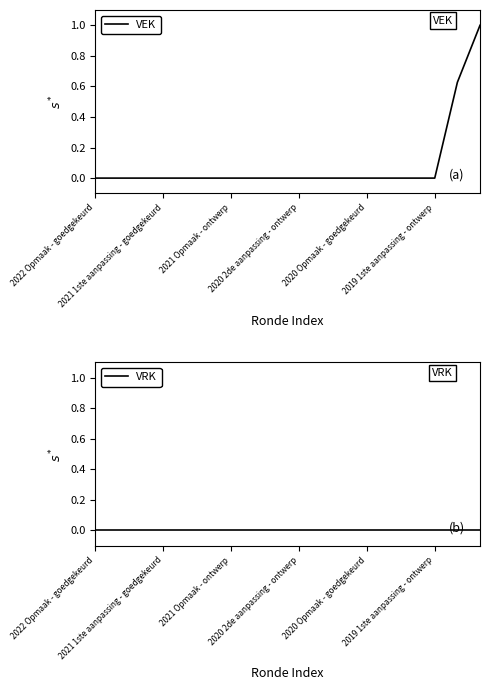

What is the highest value of the VEK series?

1.0